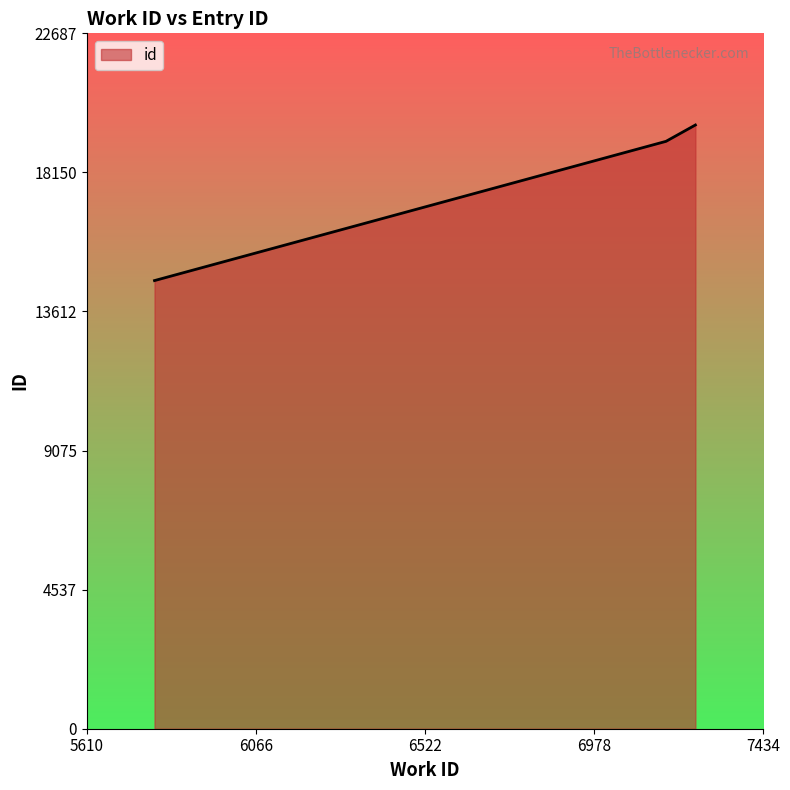

Which label corresponds to the smallest value in the chart?

5610